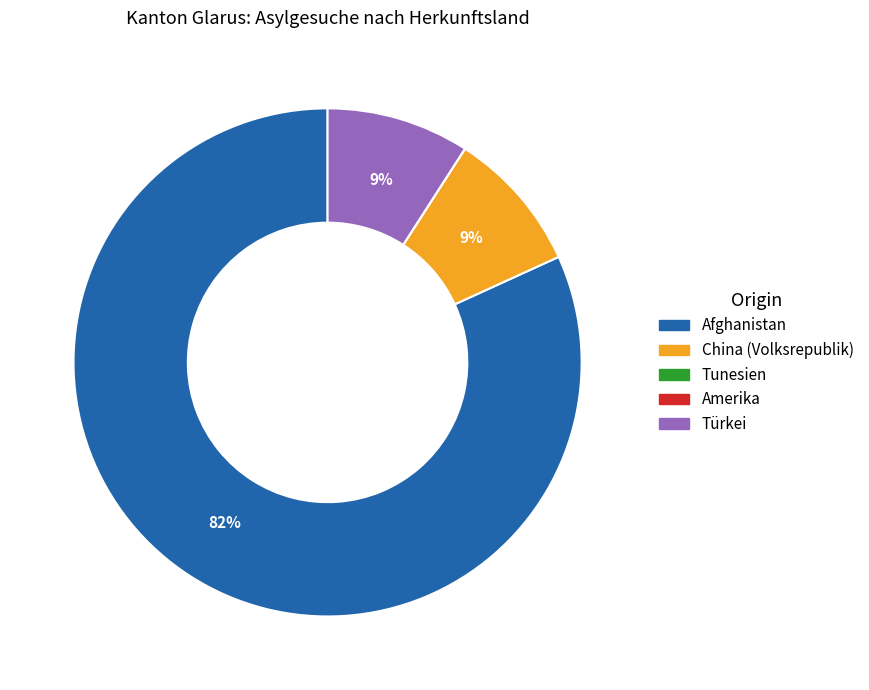

Which category has the biggest portion of the pie?

Afghanistan